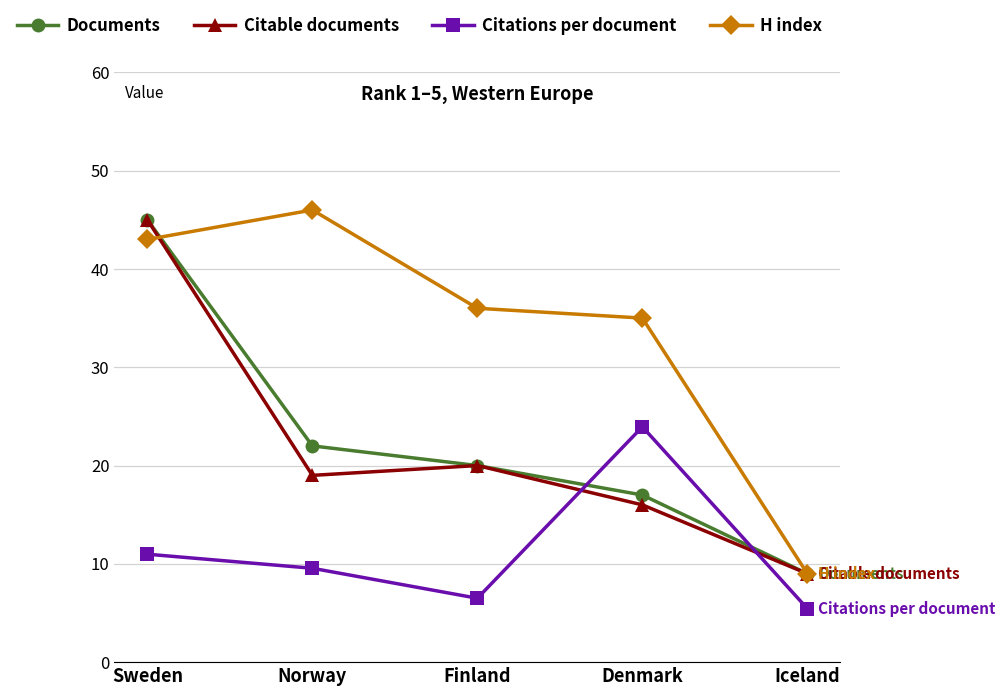

What is the label of the 1st point from the right?

Iceland